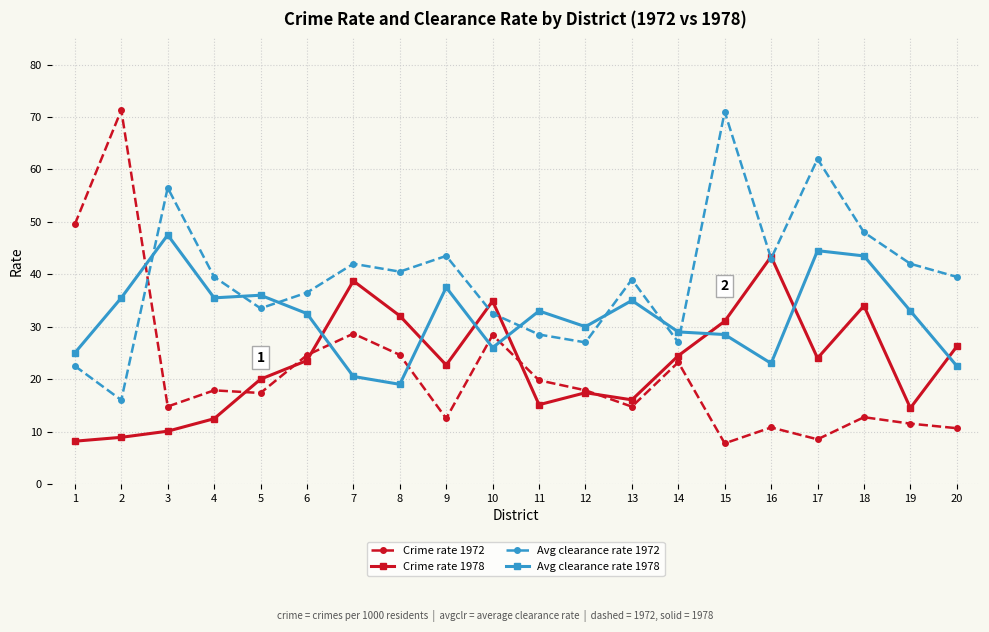

What is the minimum value shown in the chart?

7.7